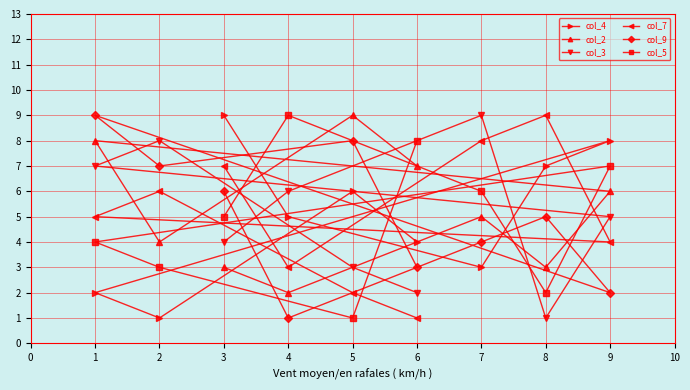

Reading left to right, what are all the values shown in this chart?

col_4: 1=2	2=1	3=9	4=5	5=6	6=4	7=3	8=7	9=8
col_2: 1=8	2=4	3=3	4=2	5=9	6=7	7=5	8=3	9=6
col_3: 1=7	2=8	3=4	4=6	5=3	6=2	7=9	8=1	9=5
col_7: 1=5	2=6	3=7	4=3	5=2	6=1	7=8	8=9	9=4
col_9: 1=9	2=7	3=6	4=1	5=8	6=3	7=4	8=5	9=2
col_5: 1=4	2=3	3=5	4=9	5=1	6=8	7=6	8=2	9=7